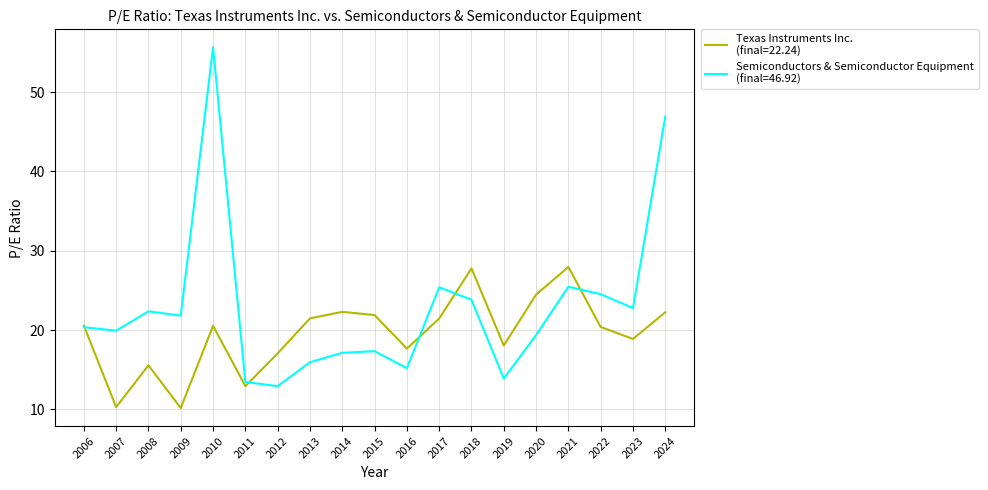

What is the minimum value shown in the chart?

10.2